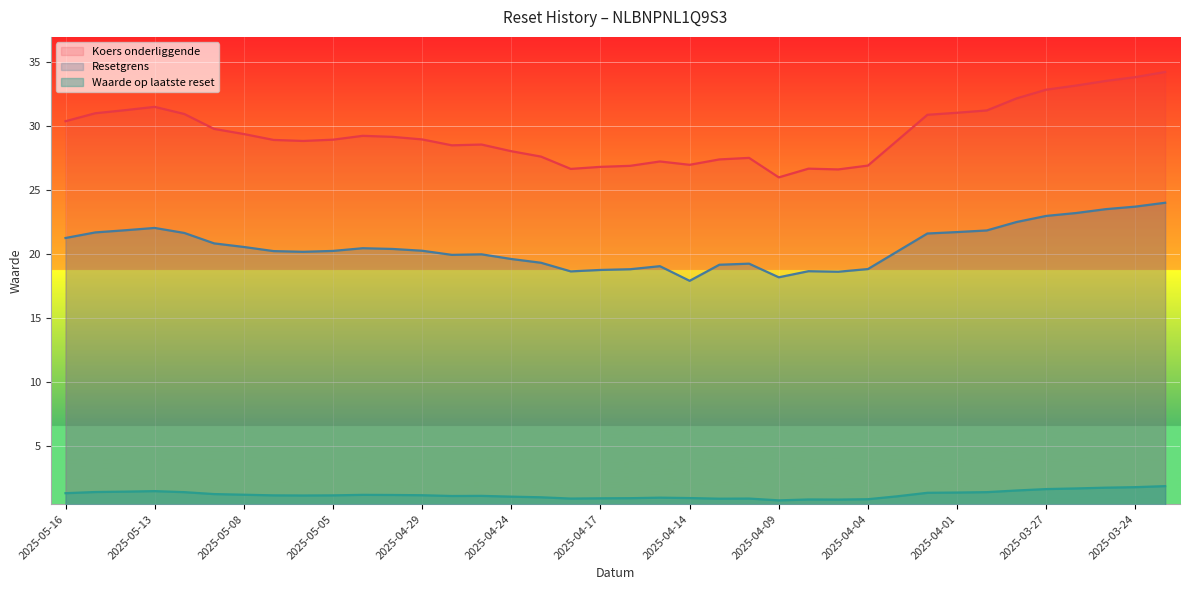

Which series has the widest spread of values?

Koers onderliggende